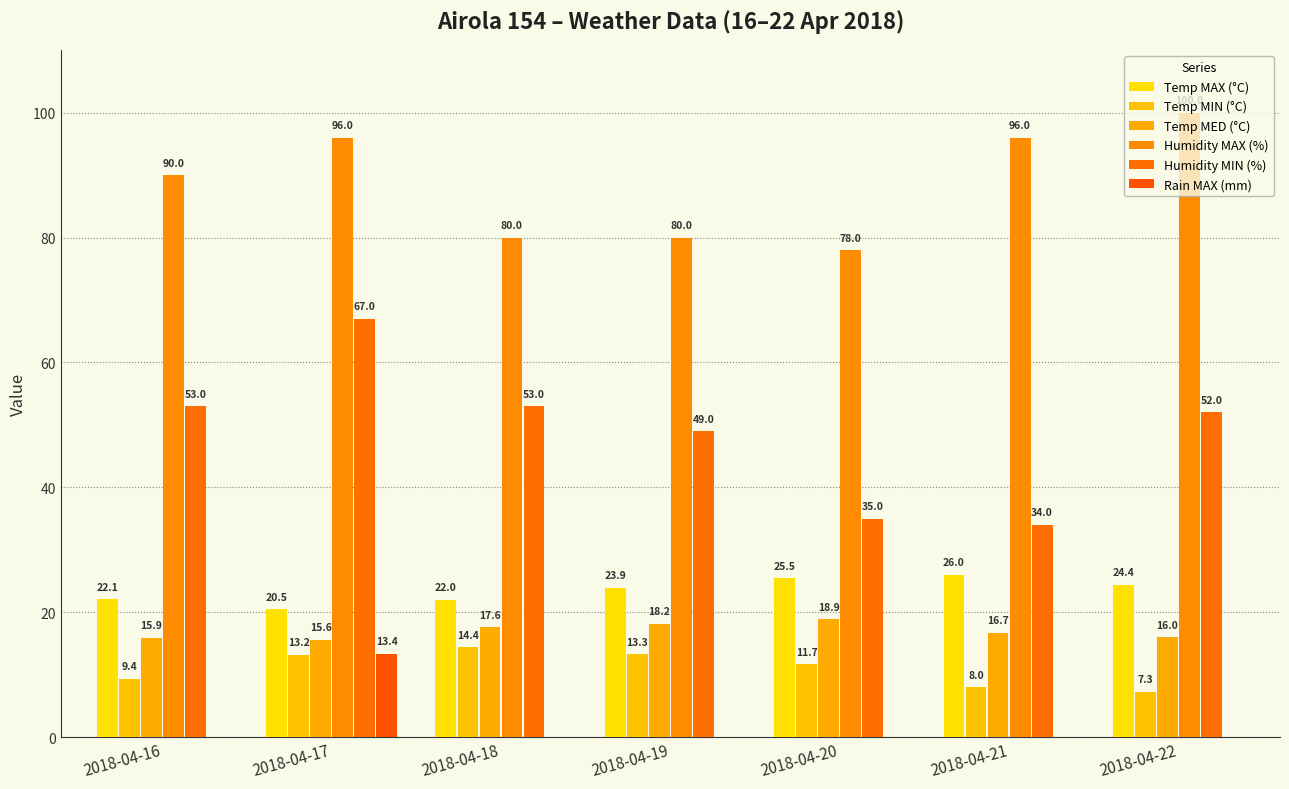

Between 2018-04-18 and 2018-04-20, which series saw the biggest shift?

Humidity MIN (%)